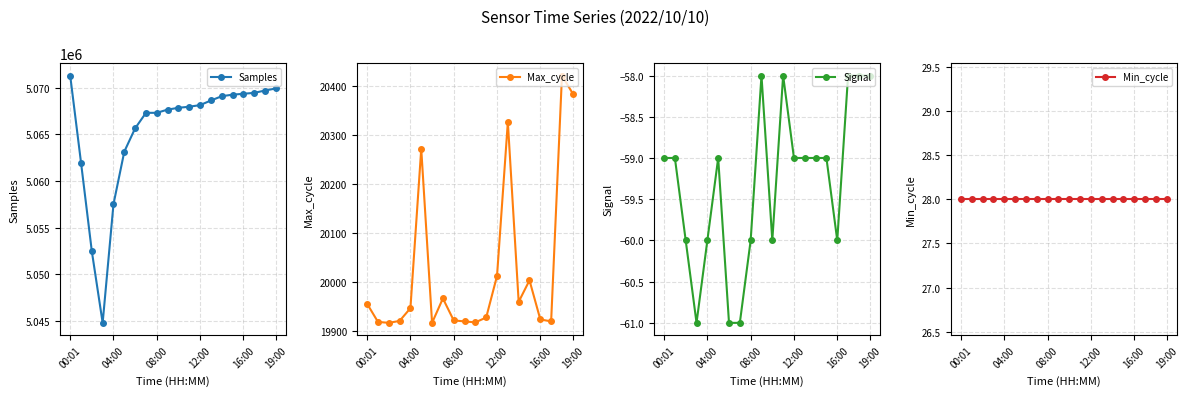

What are all the series names shown in the legend?

Samples, Max_cycle, Signal, Min_cycle